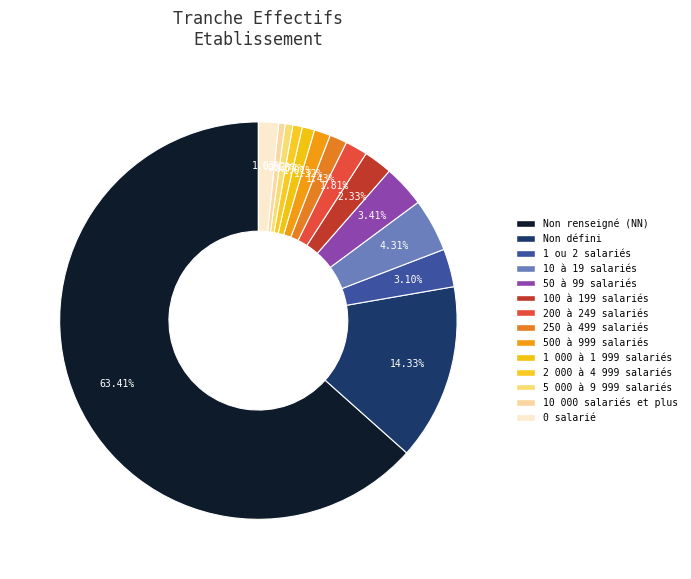

How many segments does this pie chart have?

14